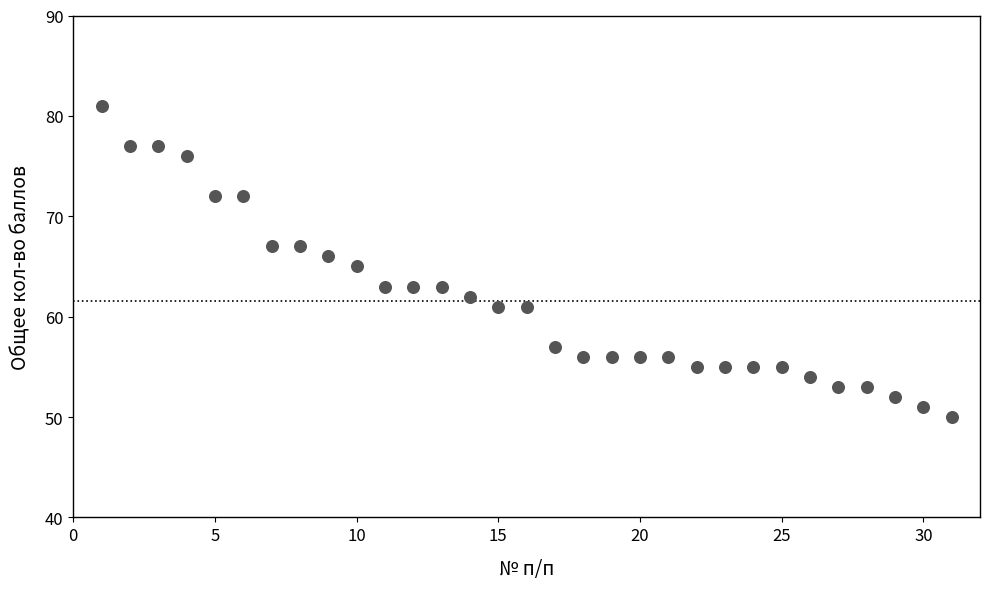

What is the range of X values (max minus min)?

30